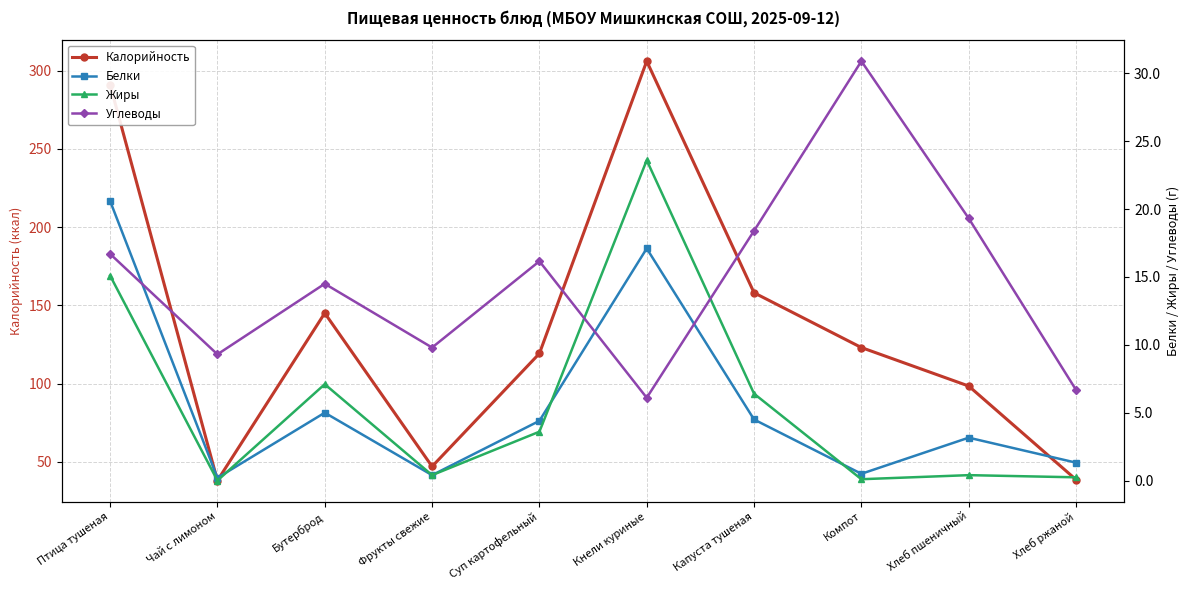

In Углеводы, how many points are higher than both neighbors (excluding endpoints)?

3